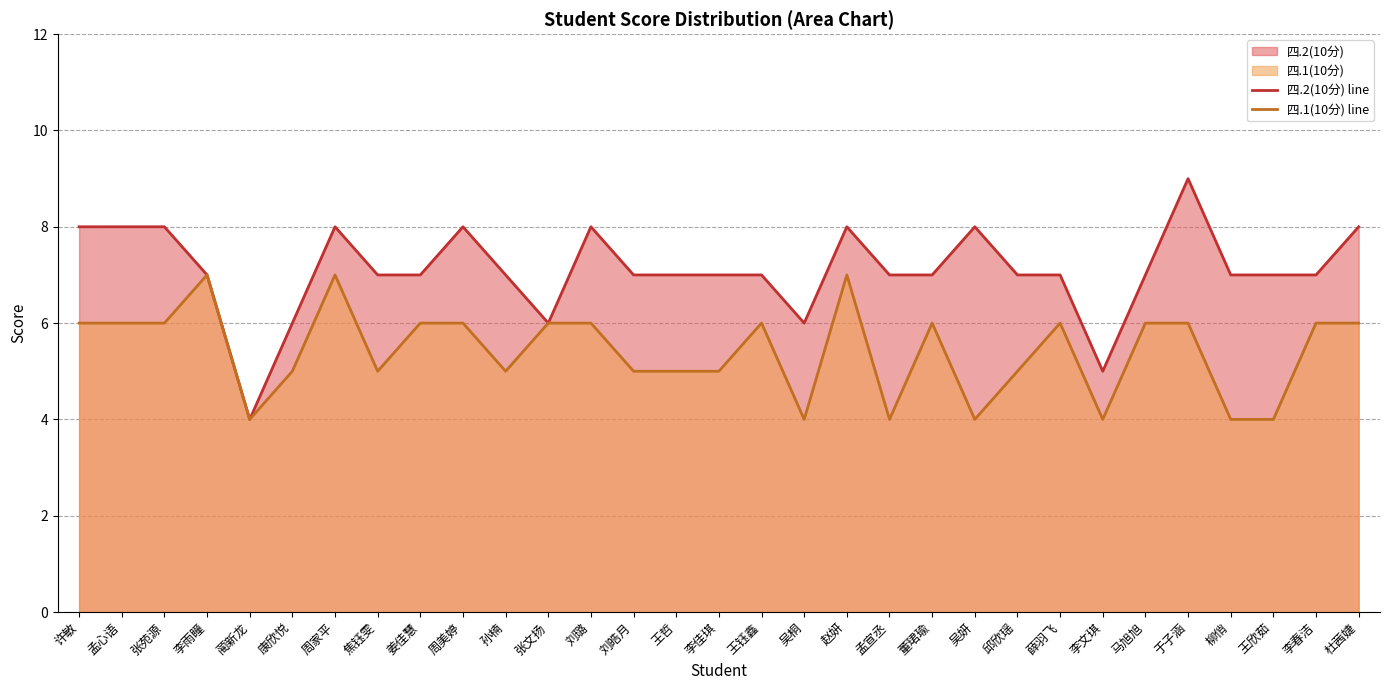

What is the label of the 5th point from the left?

蔺新龙